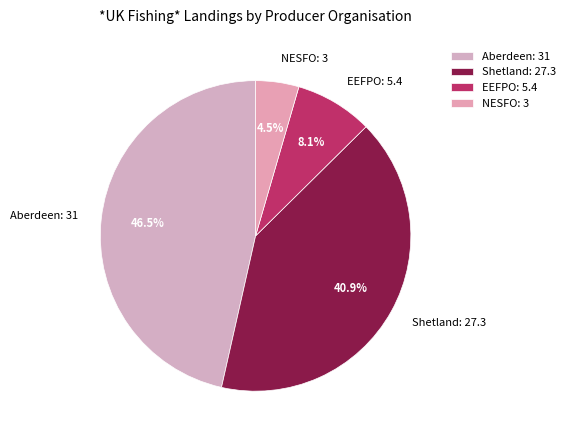

Rank the categories by value from lowest to highest.

NESFO: 3, EEFPO: 5.4, Shetland: 27.3, Aberdeen: 31